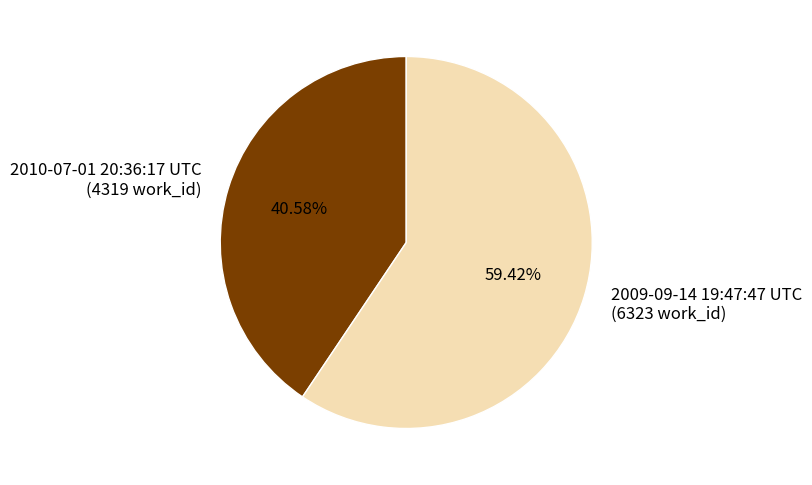

How many segments does this pie chart have?

2